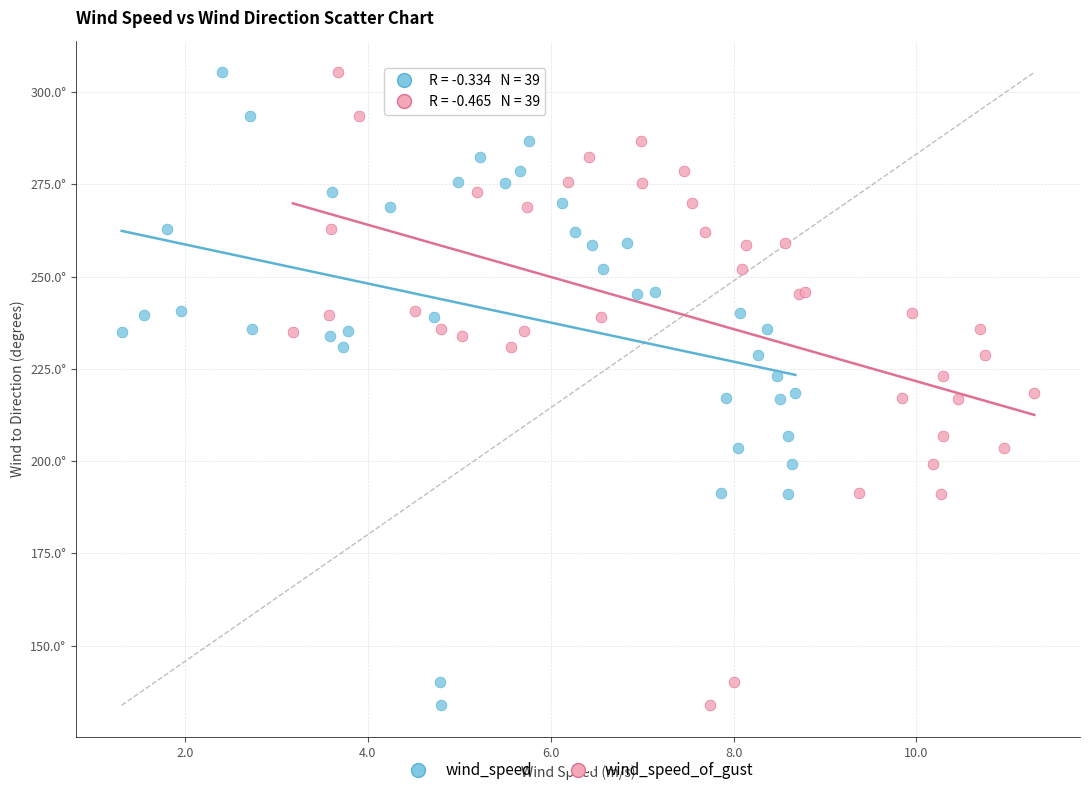

What are all the series names shown in the legend?

wind_speed, wind_speed_of_gust